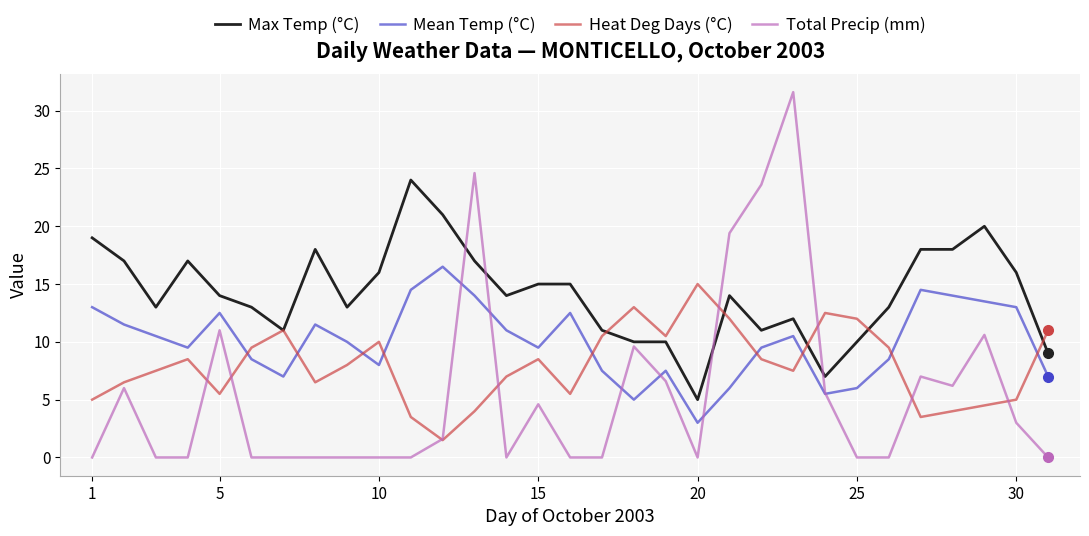

Which series has the largest range (max minus min)?

Total Precip (mm)